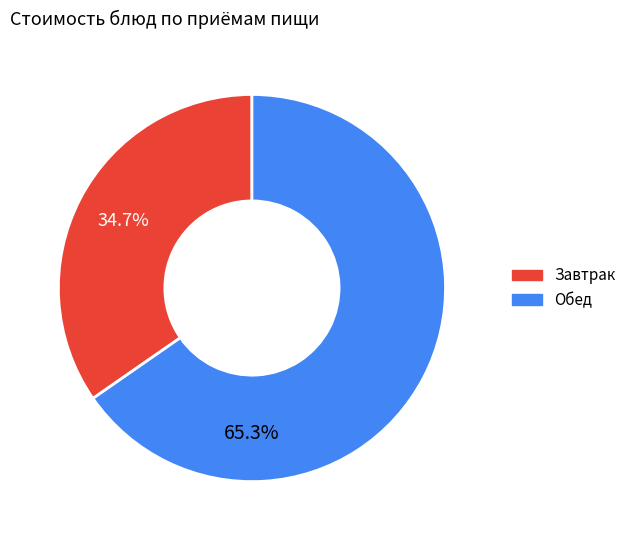

How many segments does this pie chart have?

2